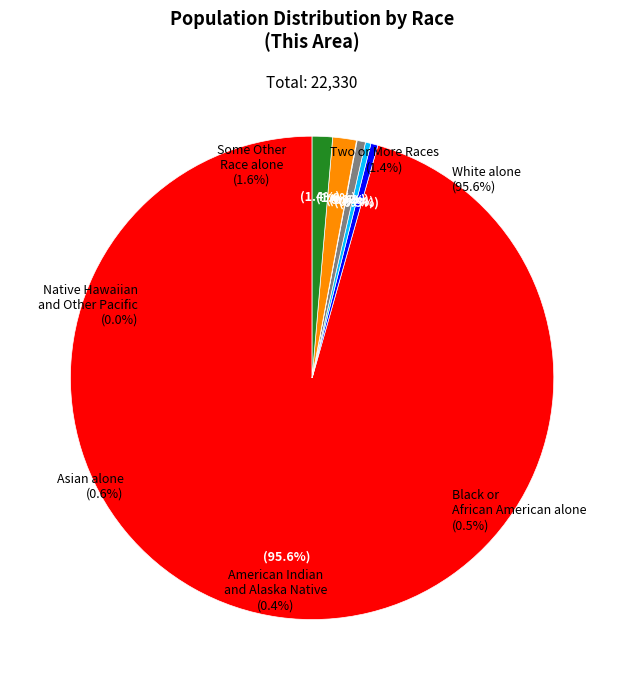

To the nearest percent, what portion does Asian alone represent?

1%